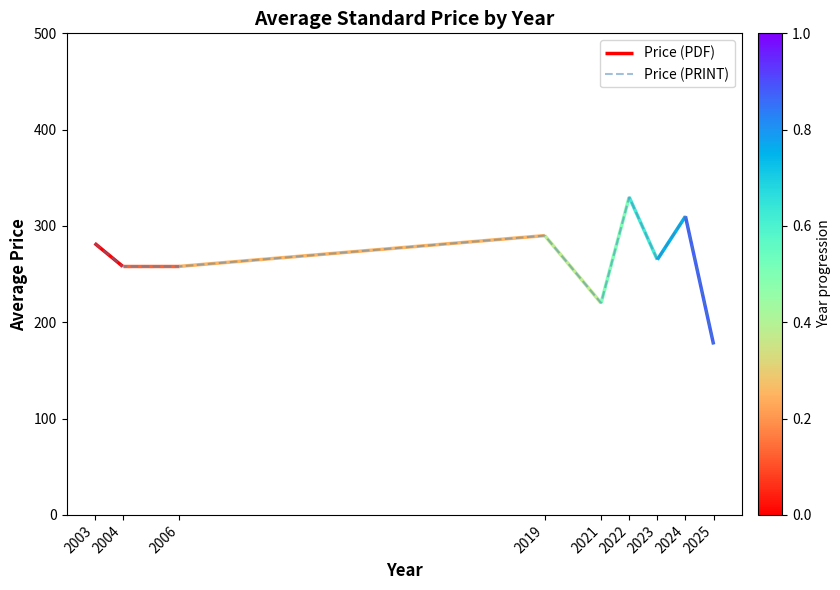

List the labels in order of value, smallest first.

2025, 2021, 2004, 2006, 2023, 2003, 2019, 2024, 2022